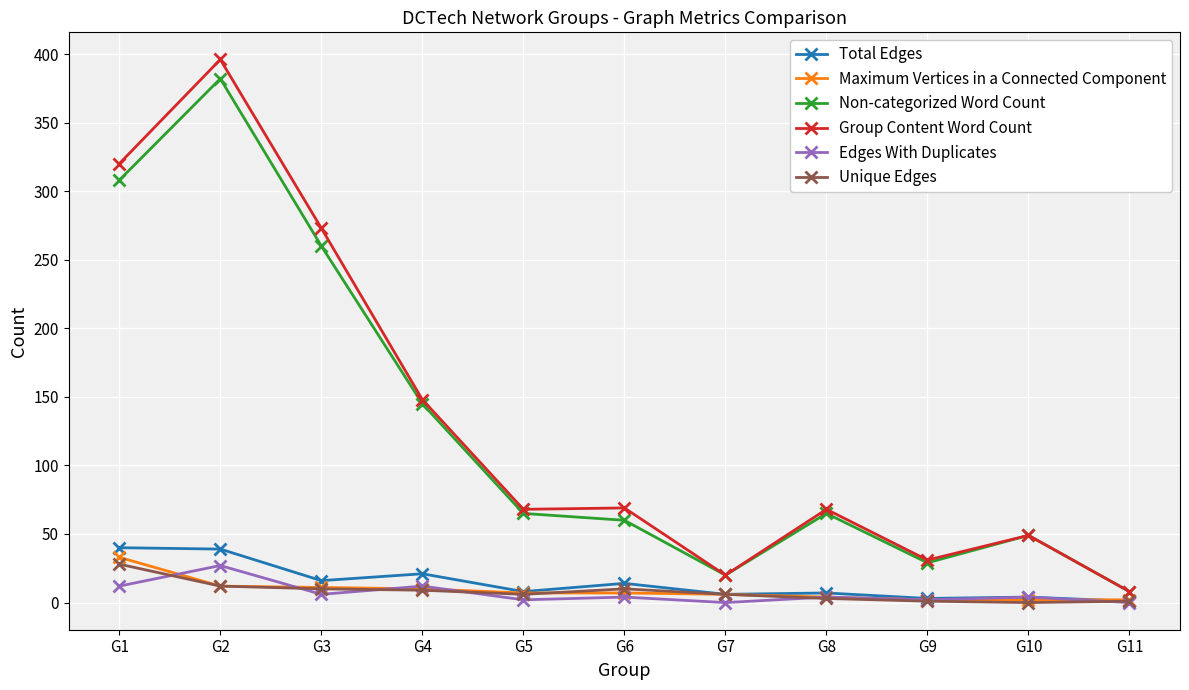

How many lines are shown in the chart?

6